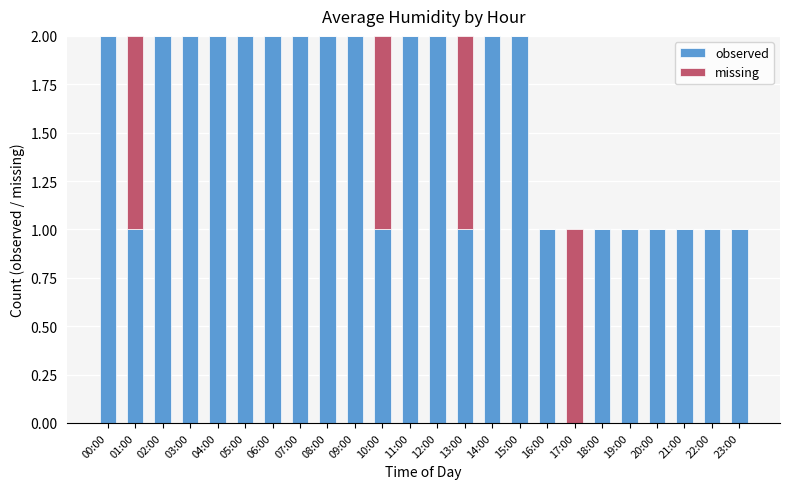

Are the bars horizontal?

No